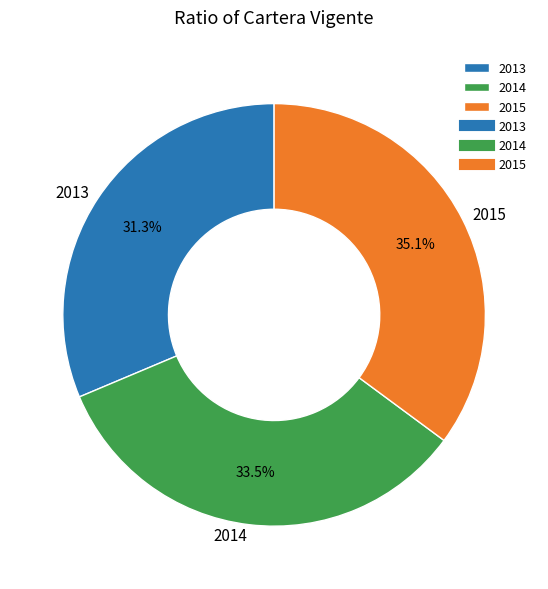

Do 2013 and 2015 together represent more than half of the pie?

Yes